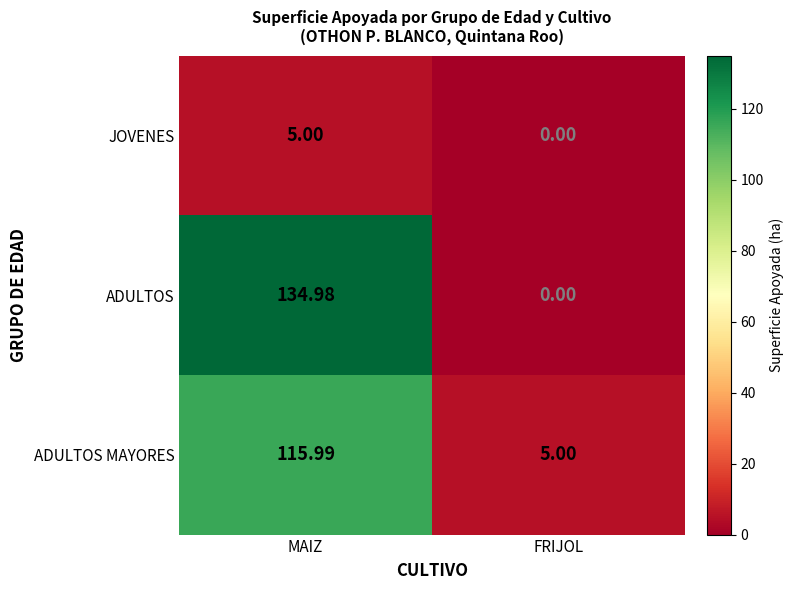

List the series in order of their peak value, highest first.

ADULTOS, ADULTOS MAYORES, JOVENES